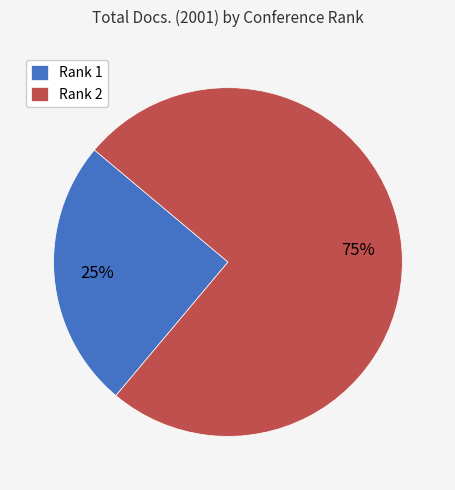

The Rank 2 slice represents 75% of the pie. True or false?

True